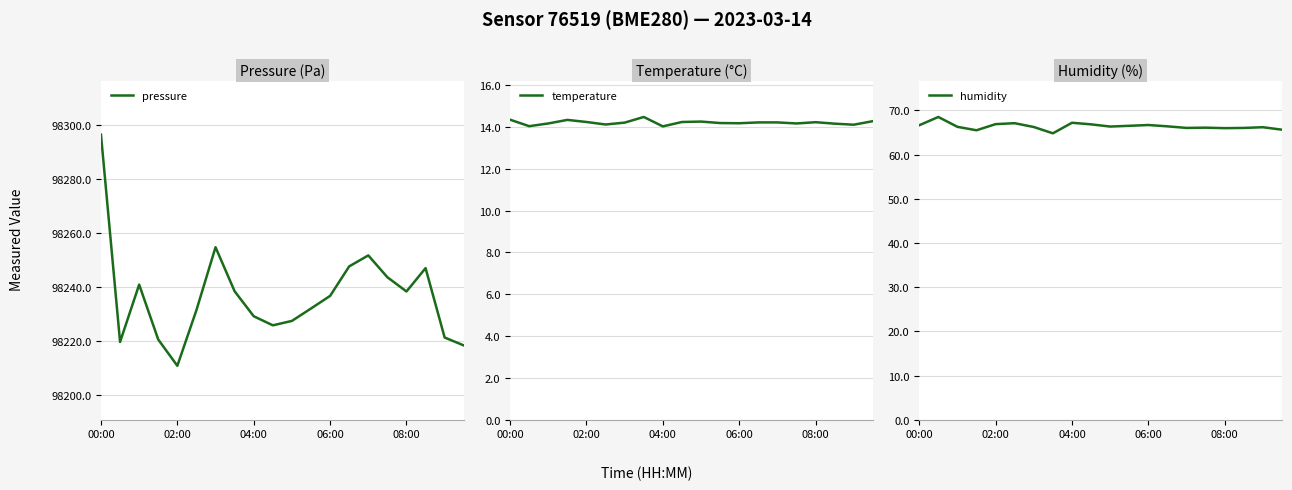

What is the total value across all series at 18?

98301.5